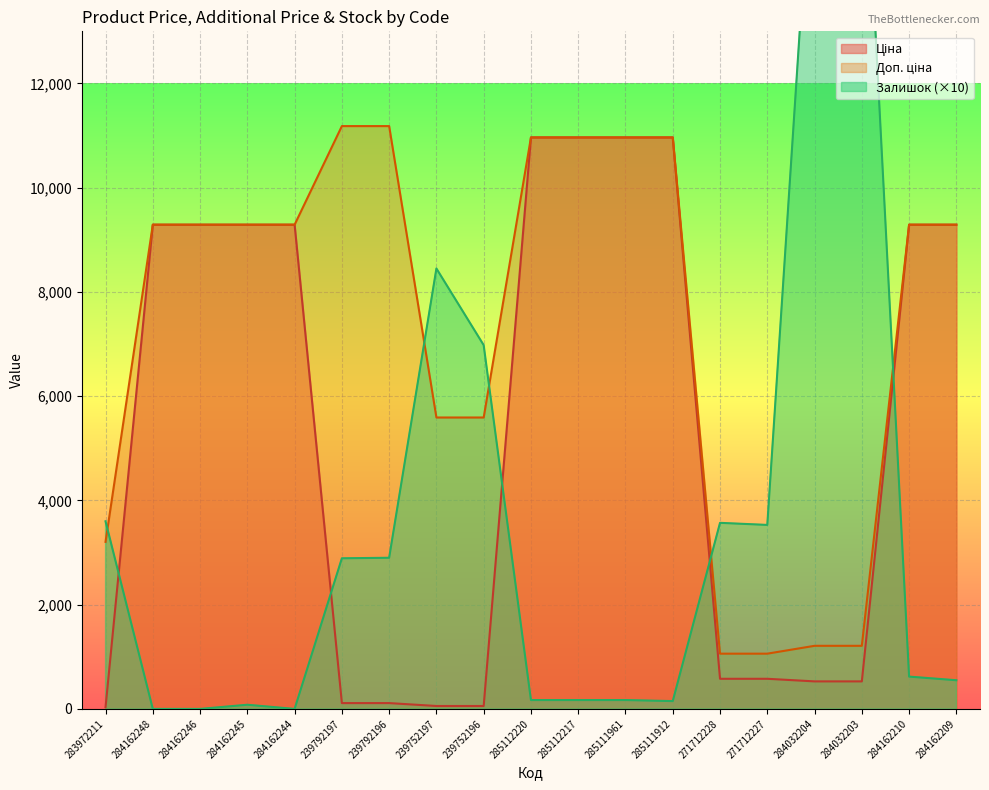

At which category does the chart reach its minimum across all series?

284162248